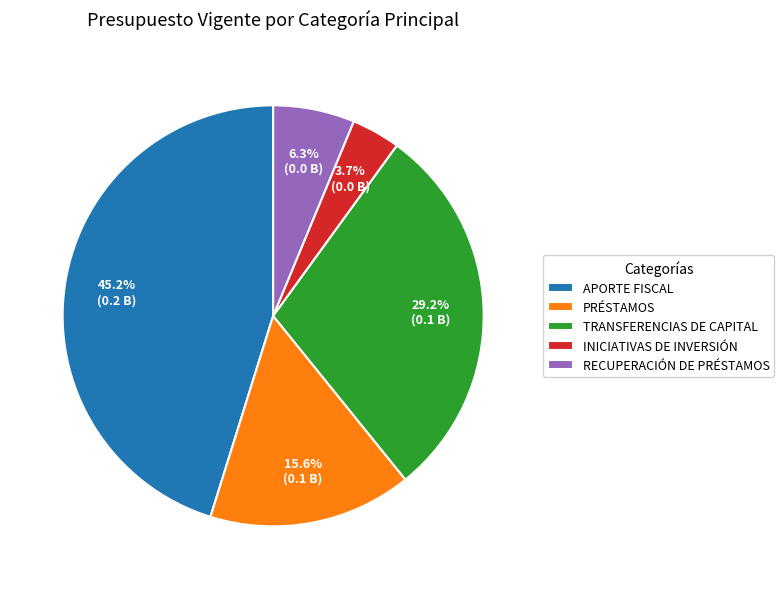

How many slices are in this pie chart?

5